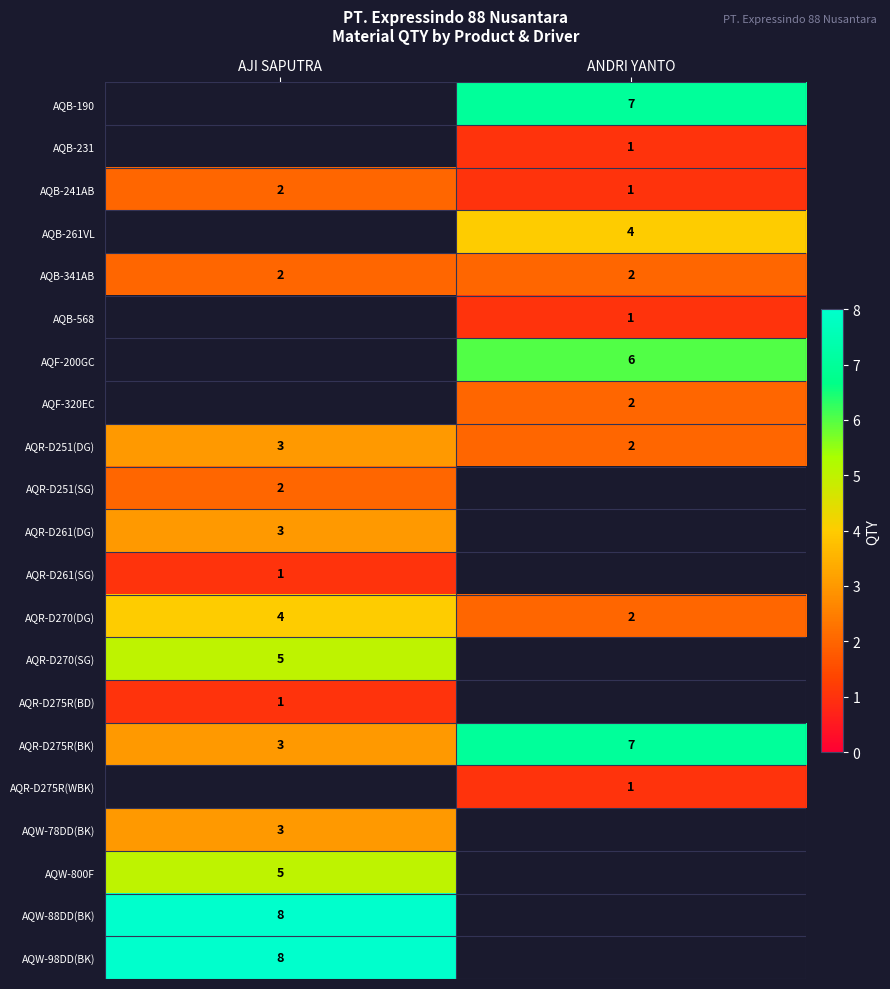

Rank the categories by AQR-D270(DG) value from lowest to highest.

ANDRI YANTO, AJI SAPUTRA